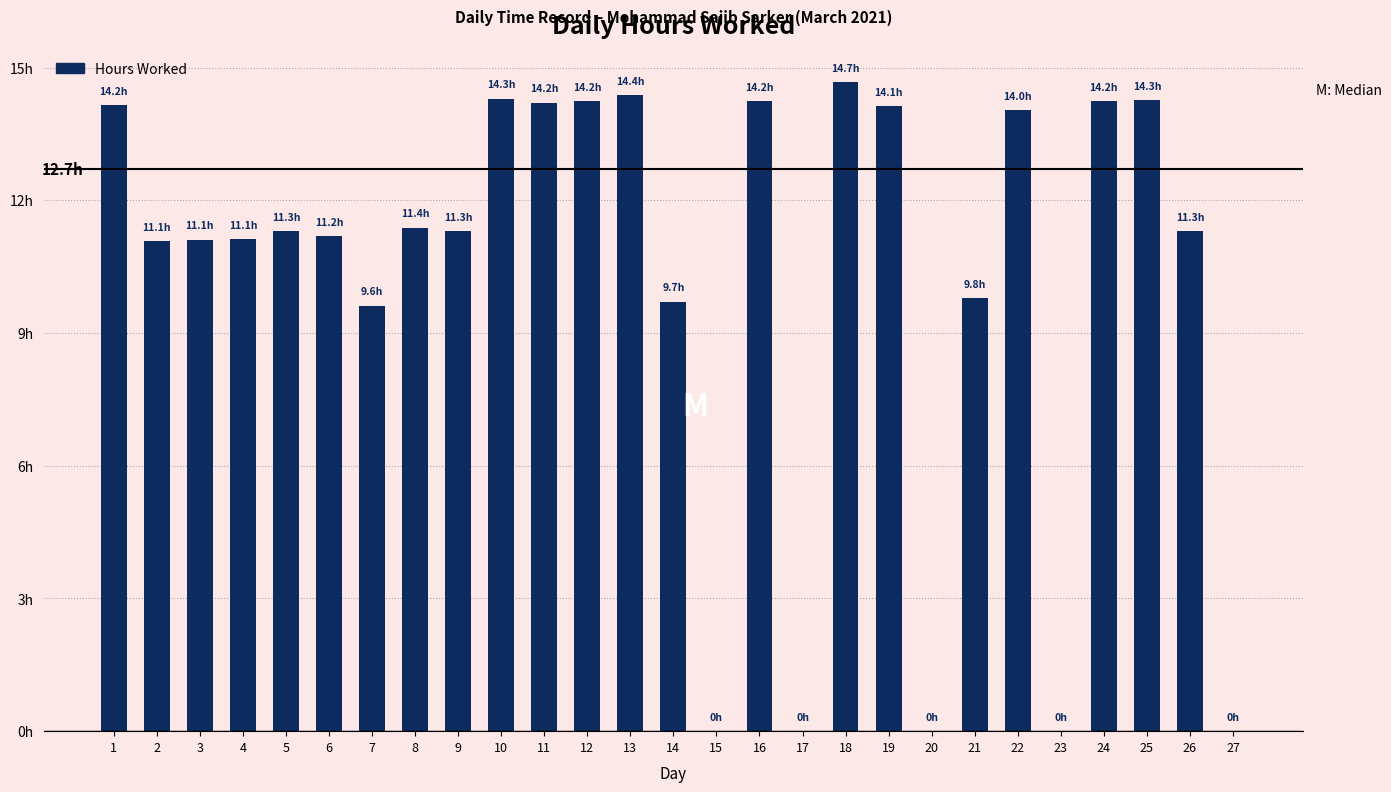

What is the greatest value displayed?

14.7